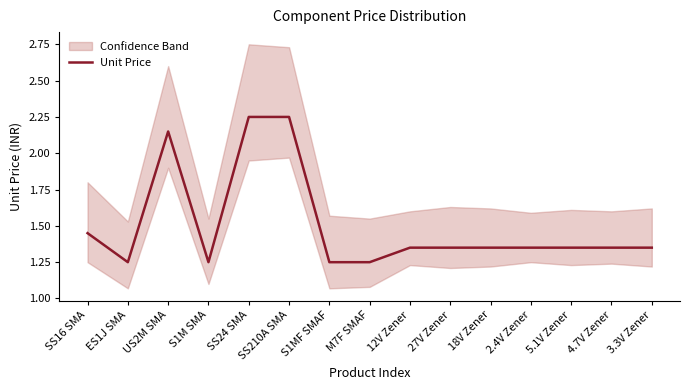

What is the smallest value displayed?

1.2